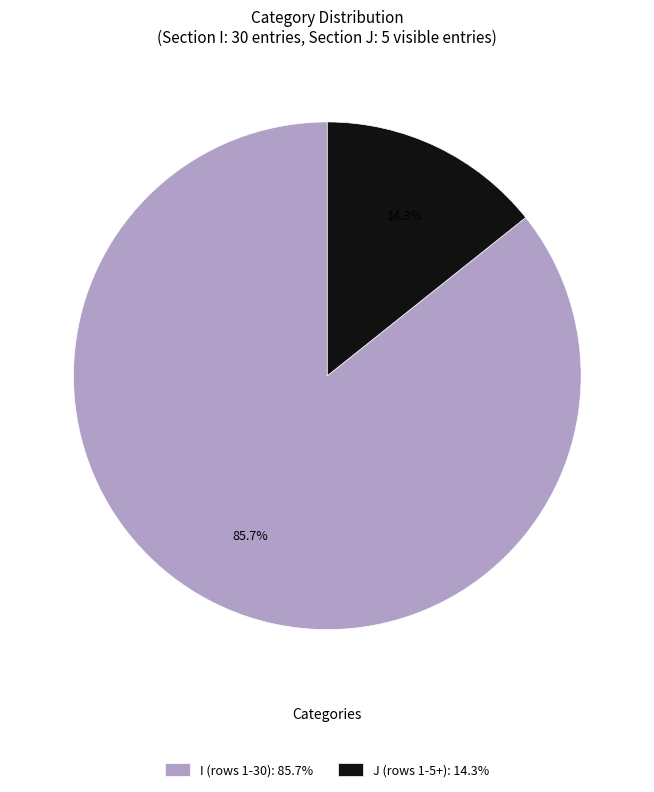

How many segments does this pie chart have?

2